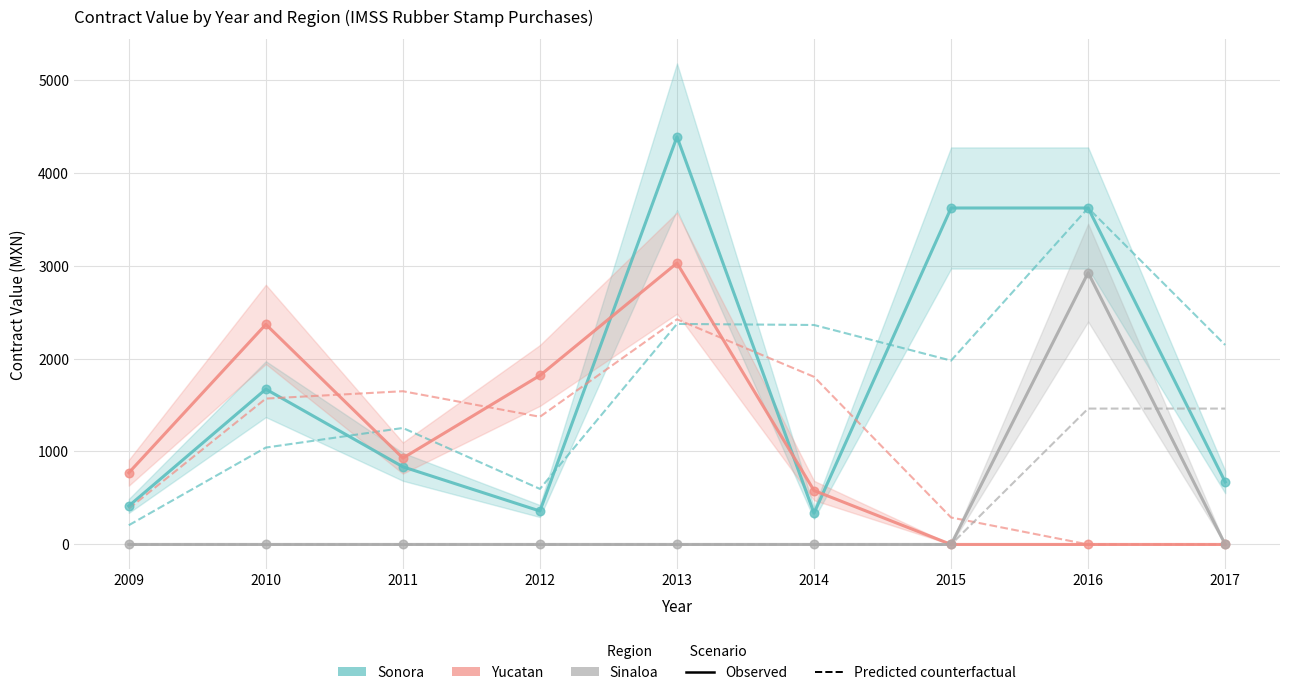

Which series has the largest total across all categories?

Sonora